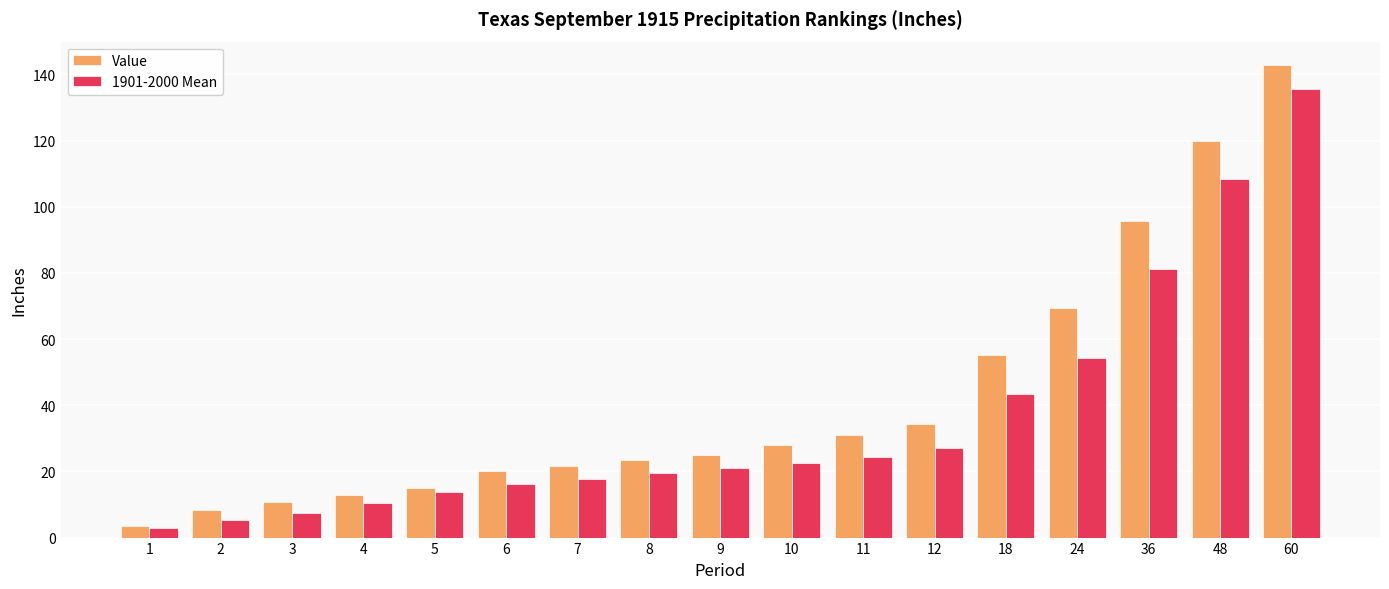

Reading right to left, what are all the values shown in this chart?

Value: 60=142.8	48=120.0	36=95.7	24=69.5	18=55.2	12=34.3	11=30.9	10=27.9	9=25.1	8=23.5	7=21.7	6=20.2	5=15.0	4=12.9	3=10.7	2=8.3	1=3.5
1901-2000 Mean: 60=135.5	48=108.5	36=81.3	24=54.2	18=43.3	12=27.0	11=24.5	10=22.7	9=20.9	8=19.4	7=17.8	6=16.2	5=13.8	4=10.4	3=7.6	2=5.2	1=2.9